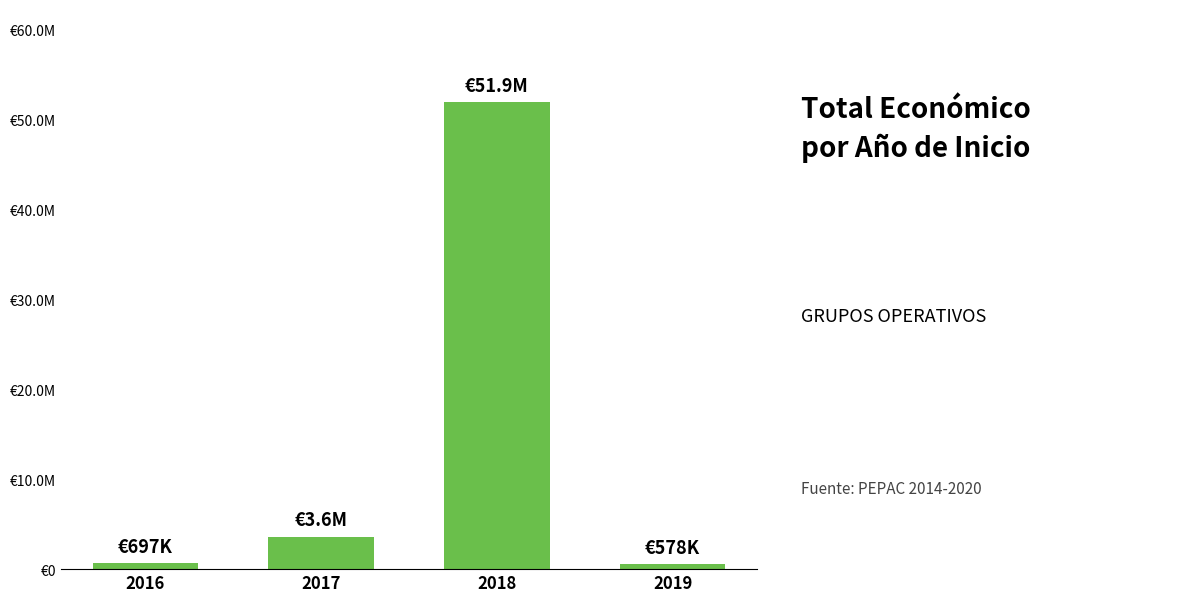

Does the chart contain any negative values?

No